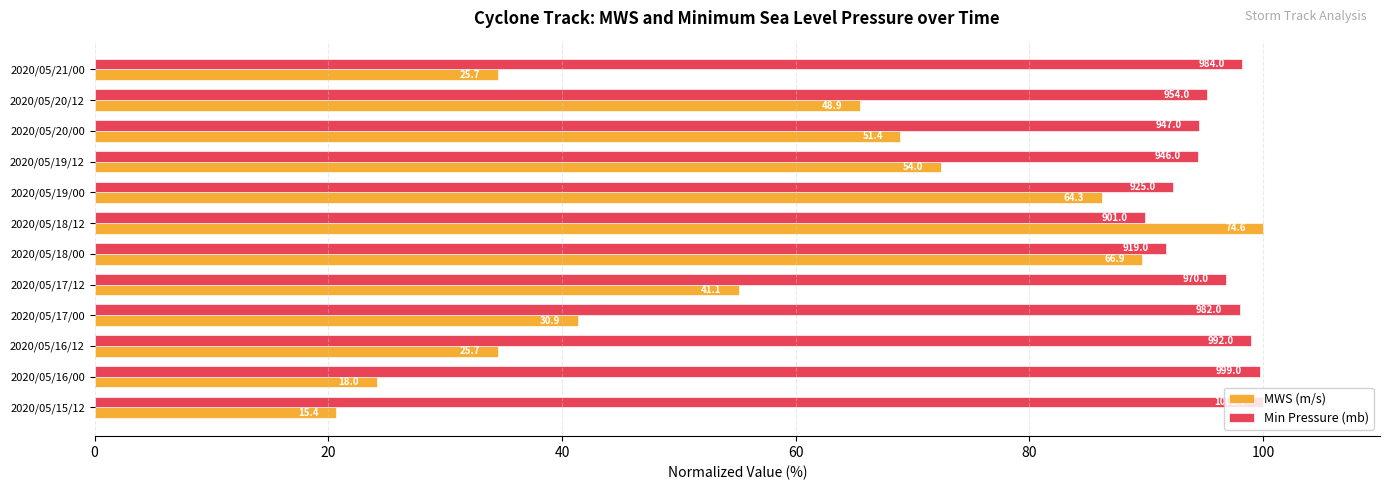

What are all the series names shown in the legend?

MWS (m/s), Min Pressure (mb)